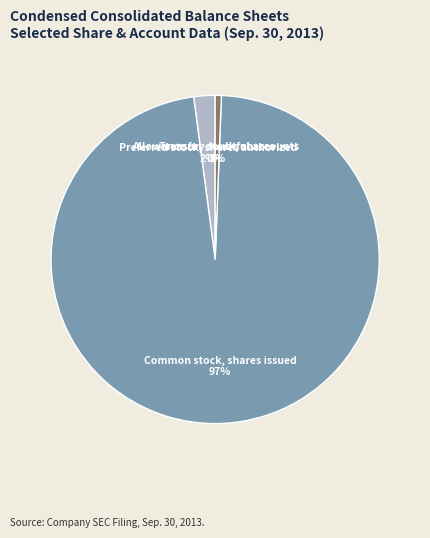

Which slice is the largest?

Common stock, shares issued